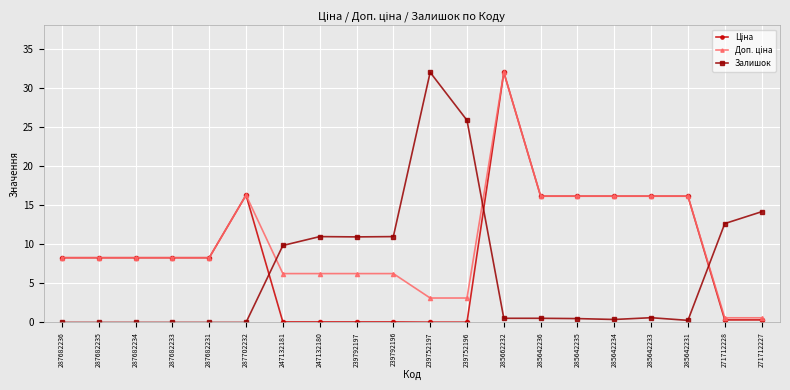

What is the approximate value of Залишок at 271712227?

14.2